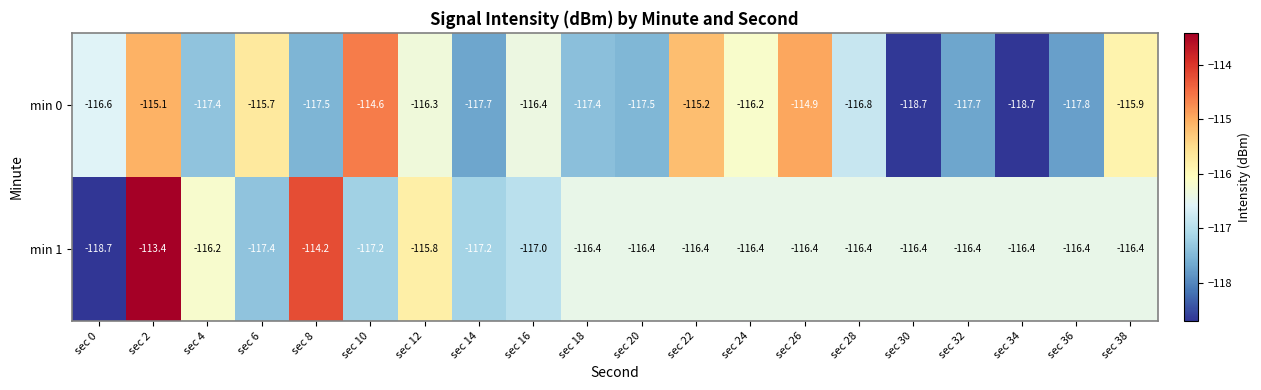

What value does the min 0 series have at sec 26?

-114.9